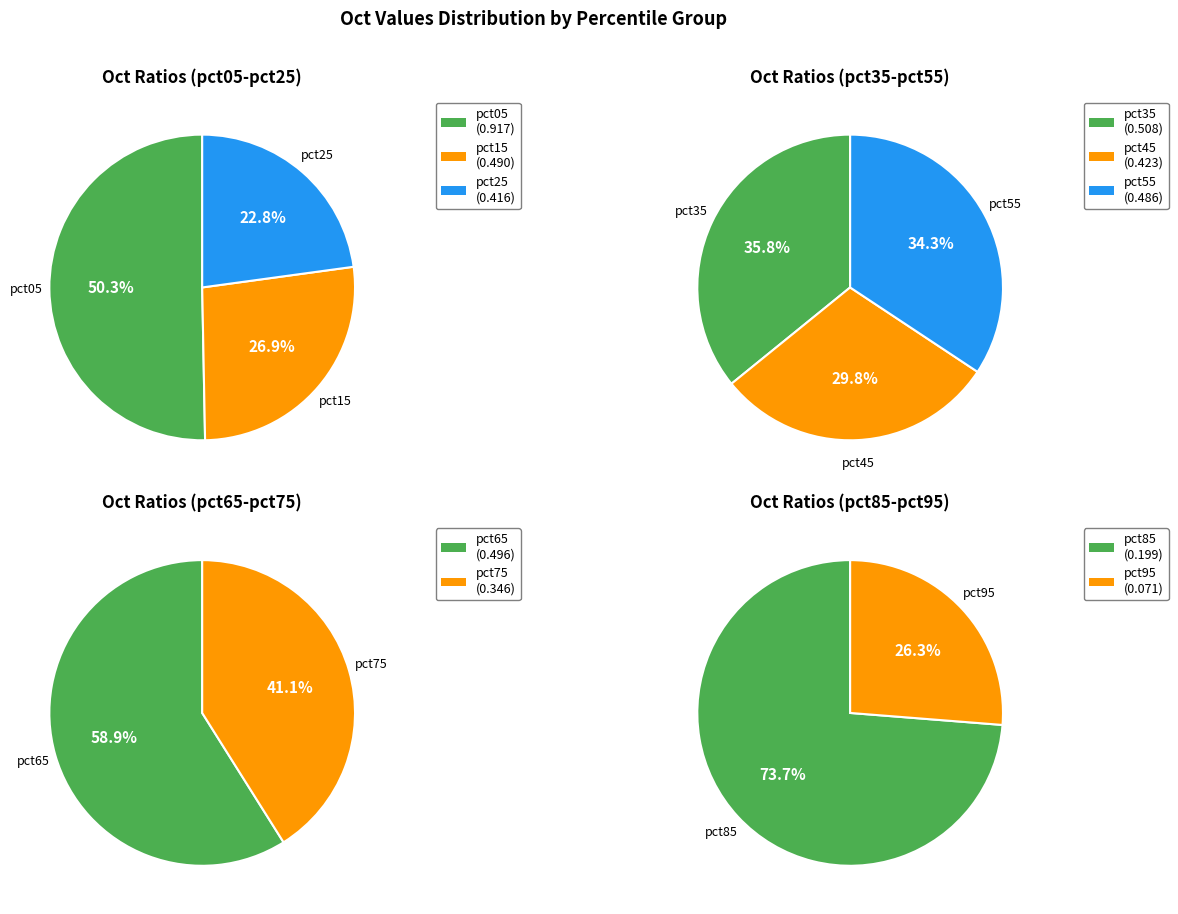

What is the change in value from pct75 to pct95?

-0.3